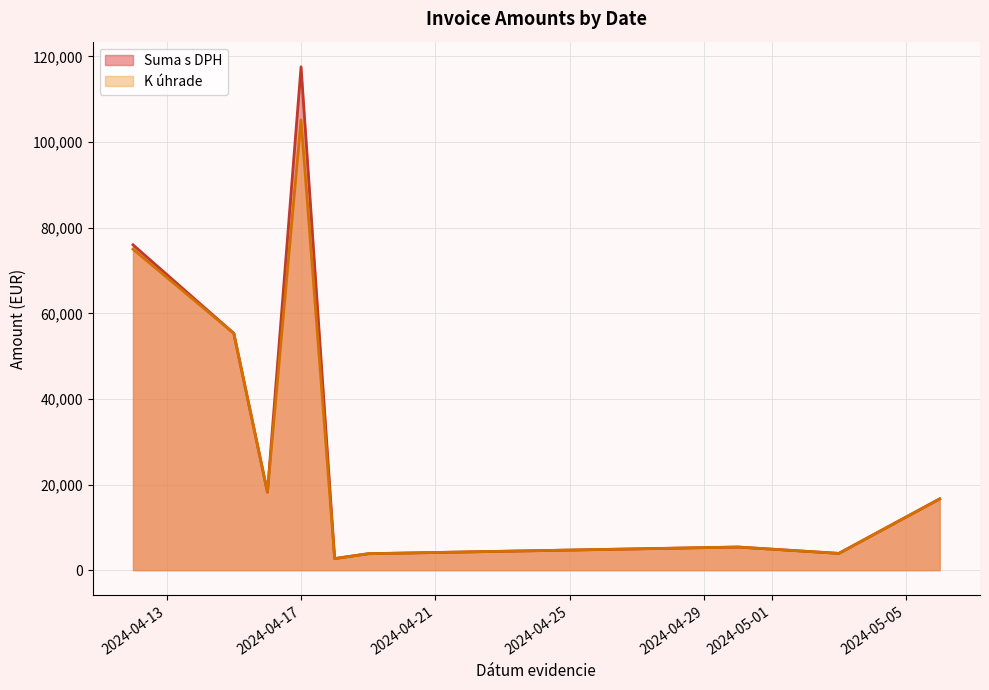

Rank the series by their maximum value, from highest to lowest.

Suma s DPH, K úhrade